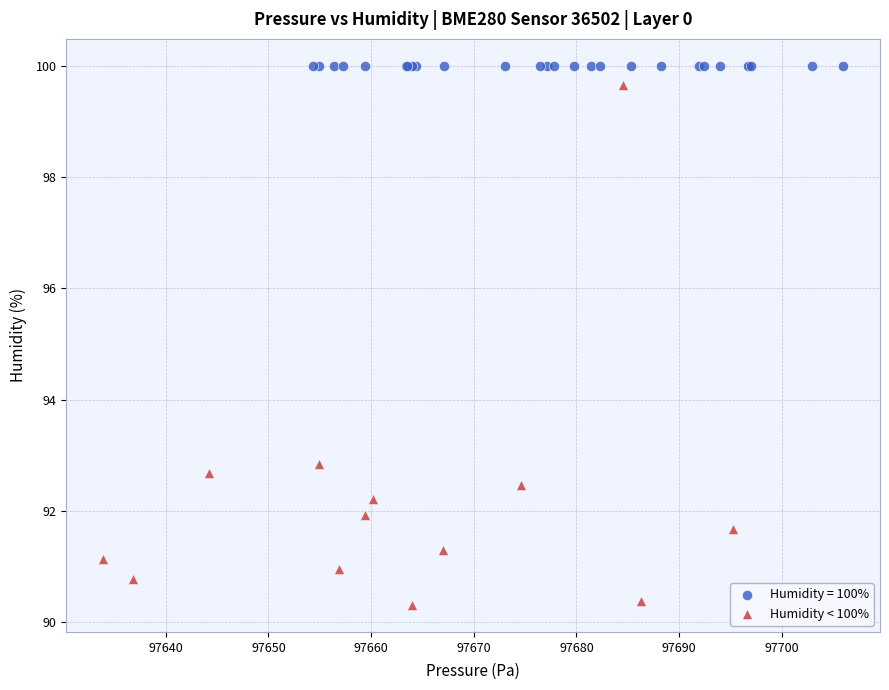

Which series contains the lowest Y value?

Humidity < 100%